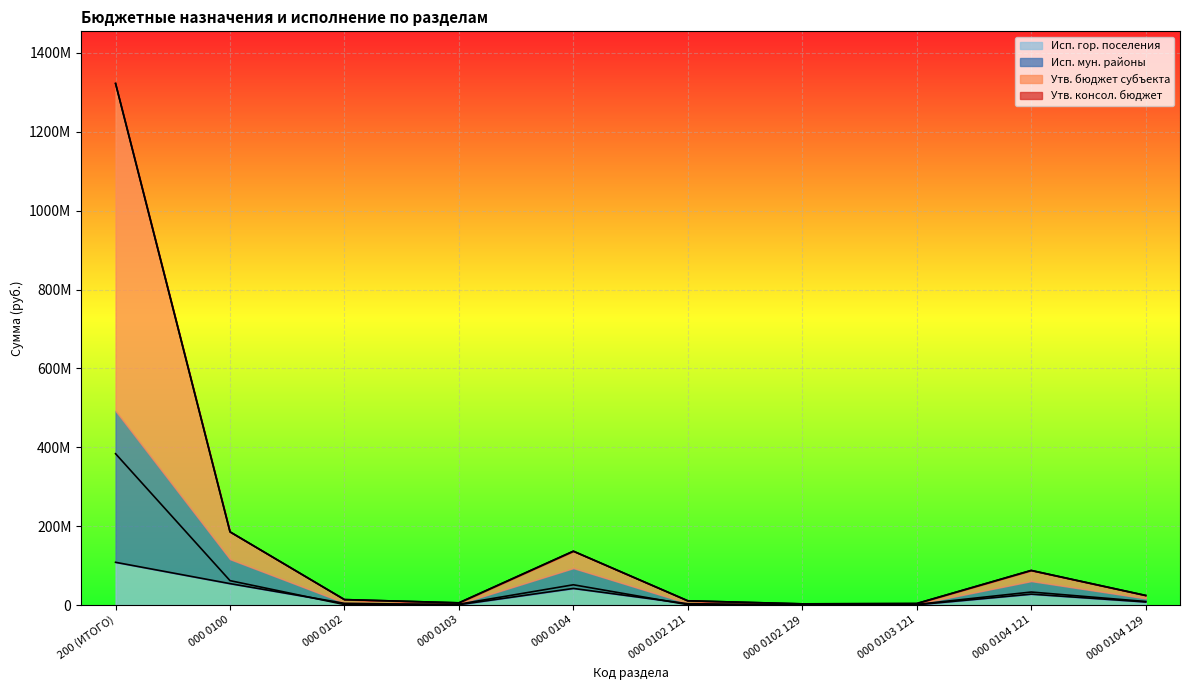

What value does the Утв. бюджет субъекта series have at 000 0102 129?

3076200.0